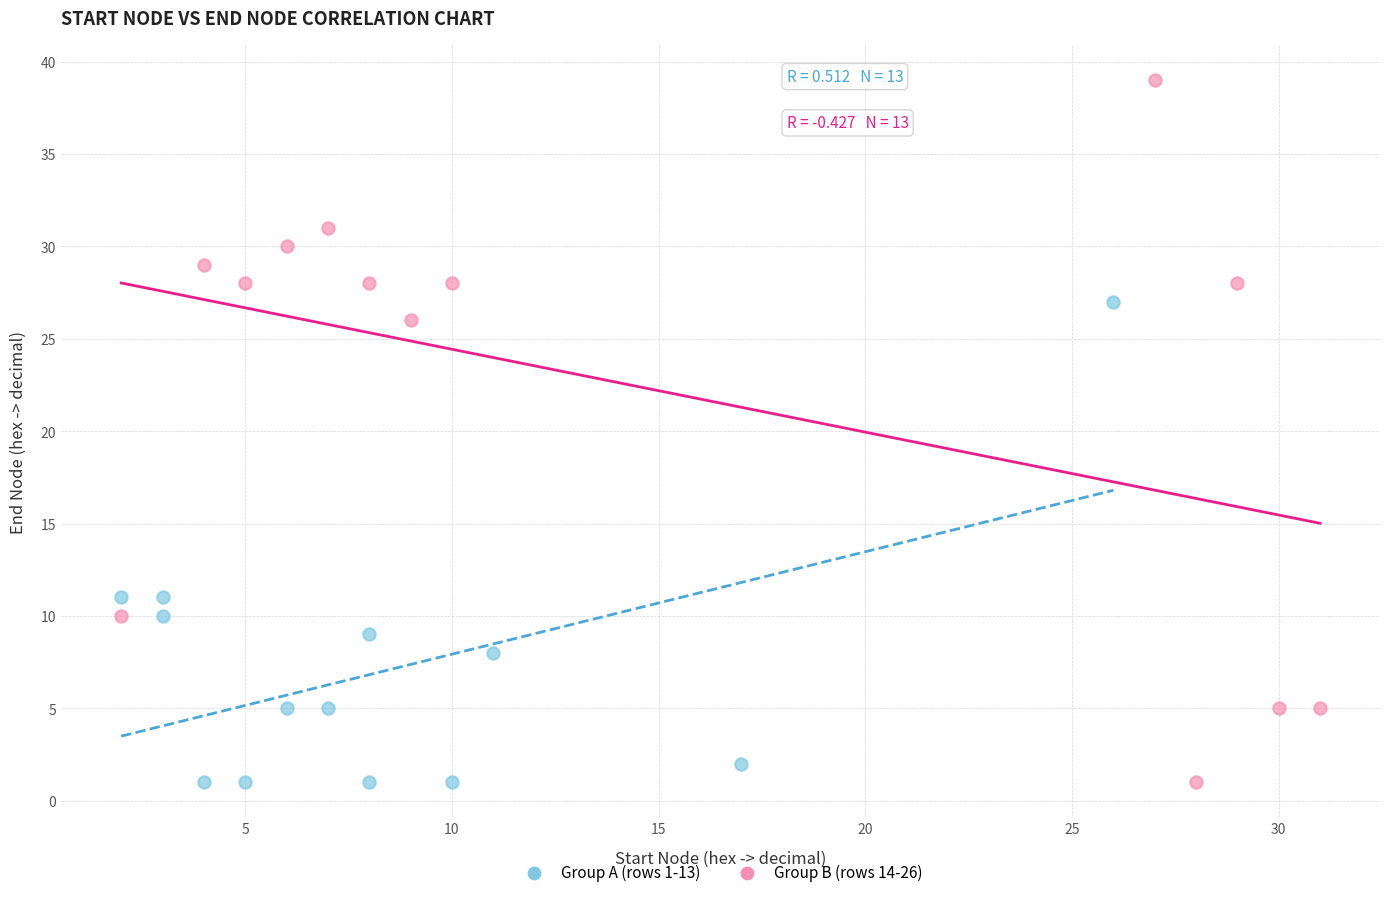

Which series contains the highest Y value?

Group B (rows 14-26)